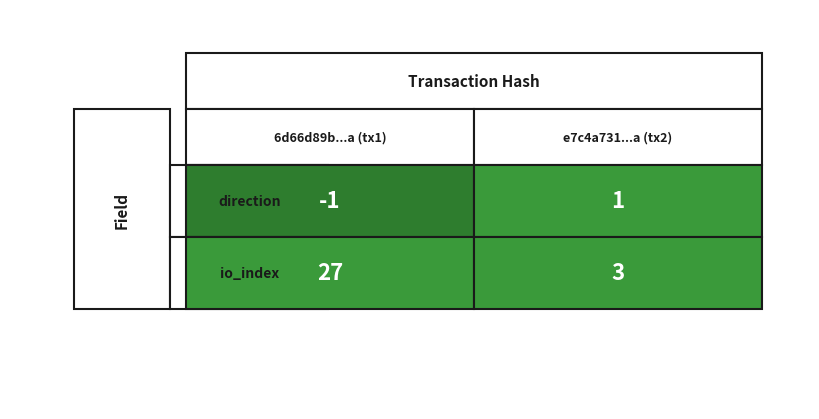

Count the e7c4a731ed2a99d020a3e387b2f972532fa4234 values in the range 1 to 3.

2